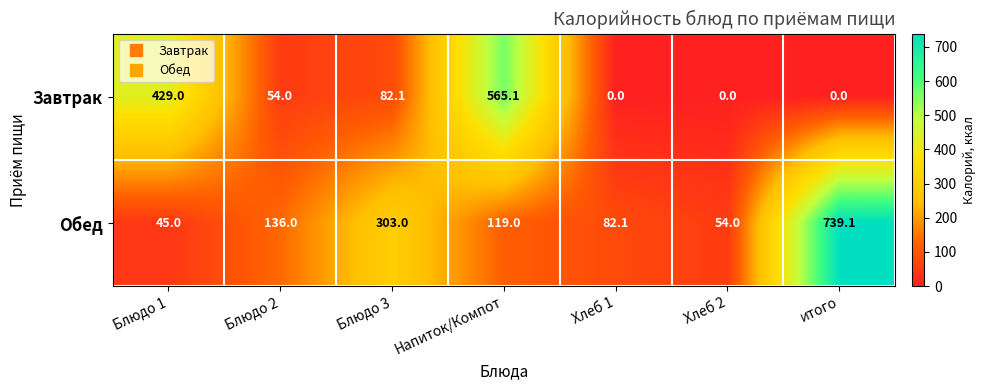

Reading left to right, list all the values displayed in this chart.

Завтрак: Блюдо 1=429.0	Блюдо 2=54.0	Блюдо 3=82.1	Напиток/Компот=565.1	Хлеб 1=0.0	Хлеб 2=0.0	итого=0.0
Обед: Блюдо 1=45.0	Блюдо 2=136.0	Блюдо 3=303.0	Напиток/Компот=119.0	Хлеб 1=82.1	Хлеб 2=54.0	итого=739.1